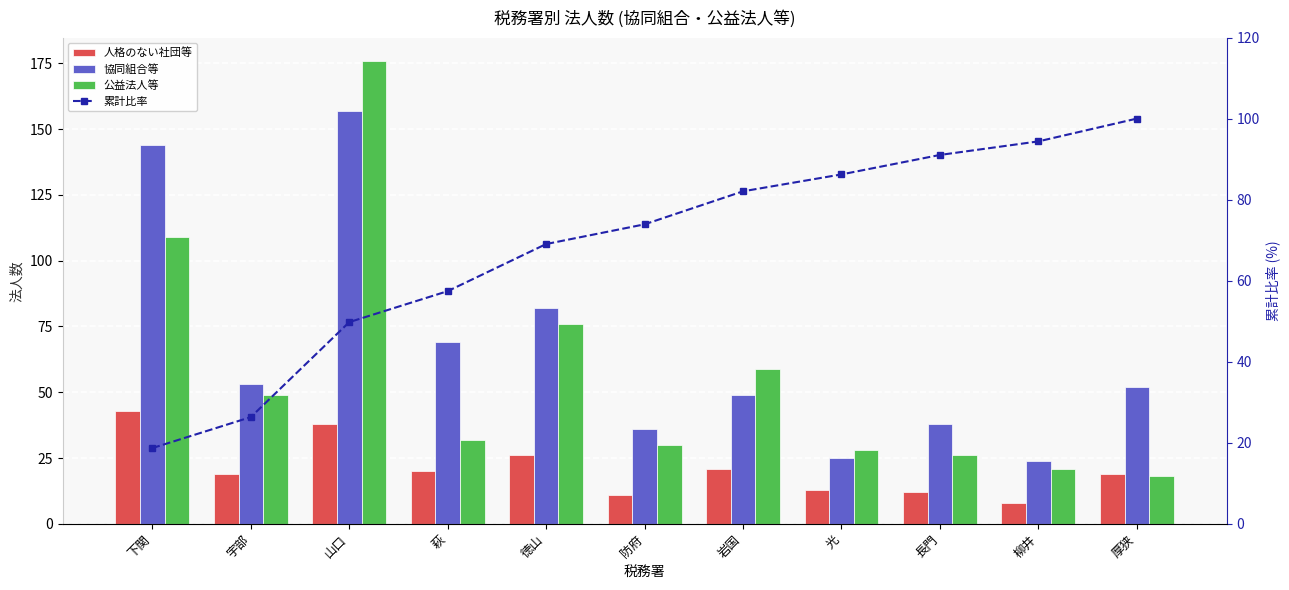

At which label is 人格のない社団等 closest to 25?

徳山